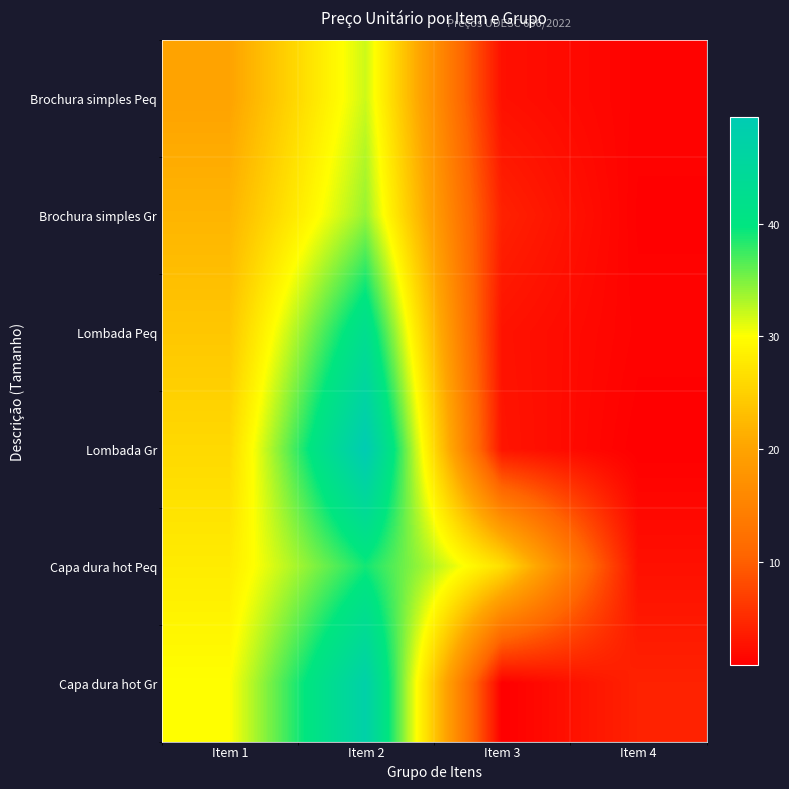

How many data points does each series have?

4